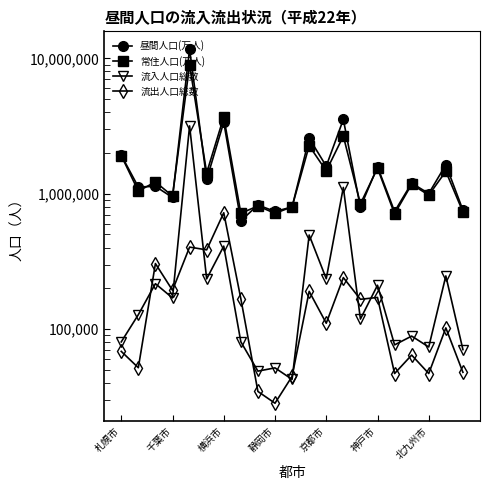

How many interior local peaks does the 流出人口総数 series have?

8